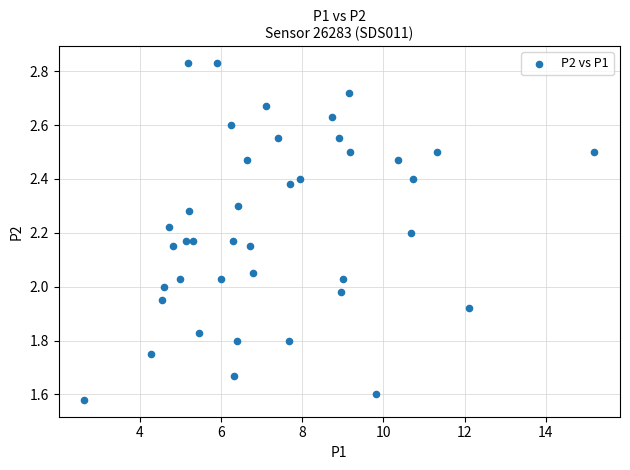

What is the range of X values (max minus min)?

12.6